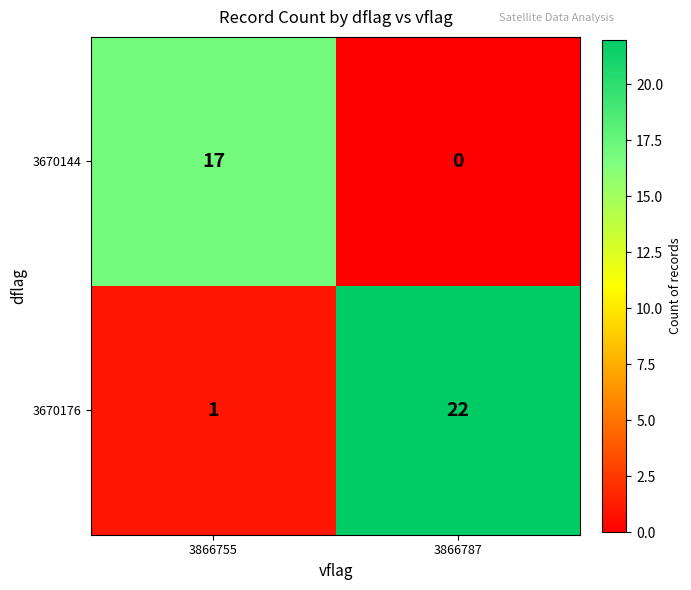

The 3670144 series shows 0 at 3866787. True or false?

True